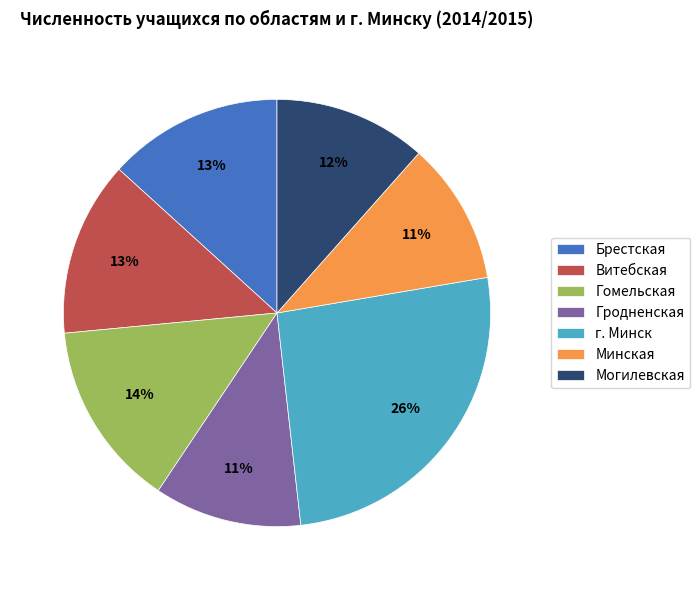

To the nearest percent, what percentage of the pie is Гродненская?

11%